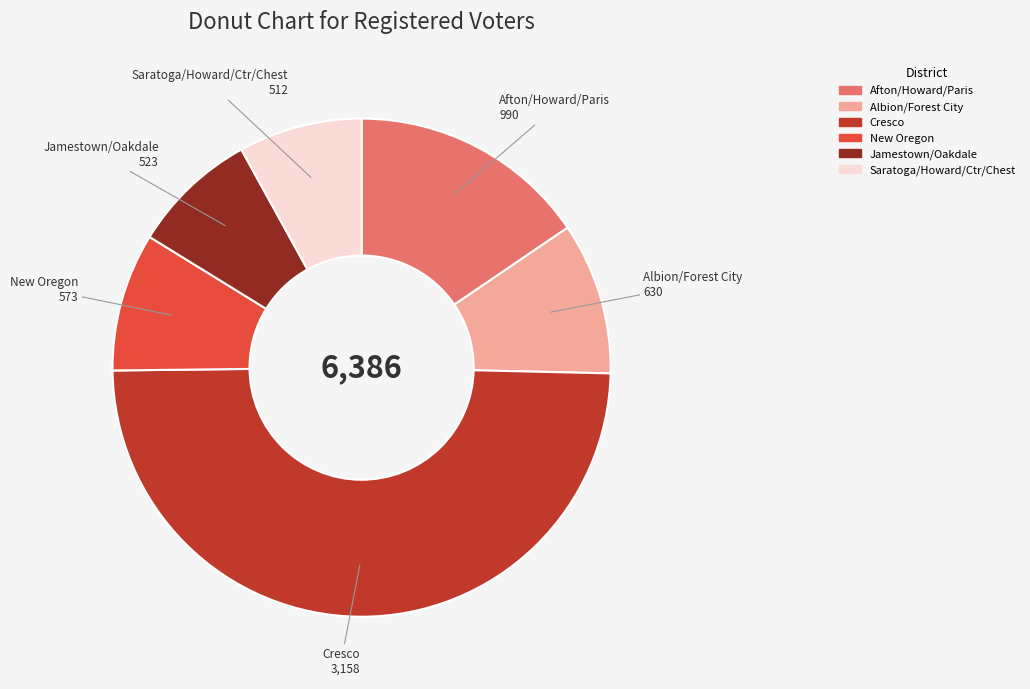

Does Cresco account for over 50% of the chart?

No